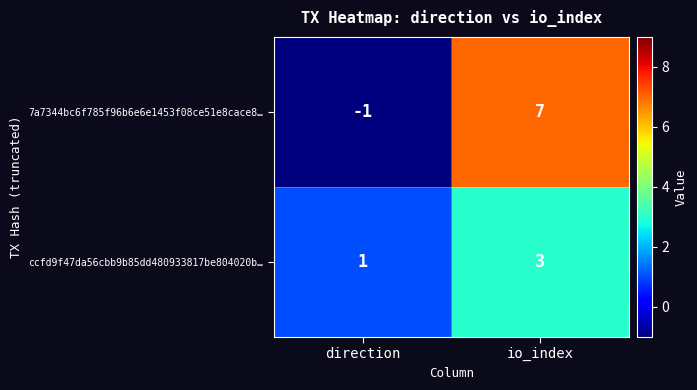

What is the difference between the 7a7344bc6f785f96b6e6e1453f08ce51e8cace8… values at direction and io_index?

8